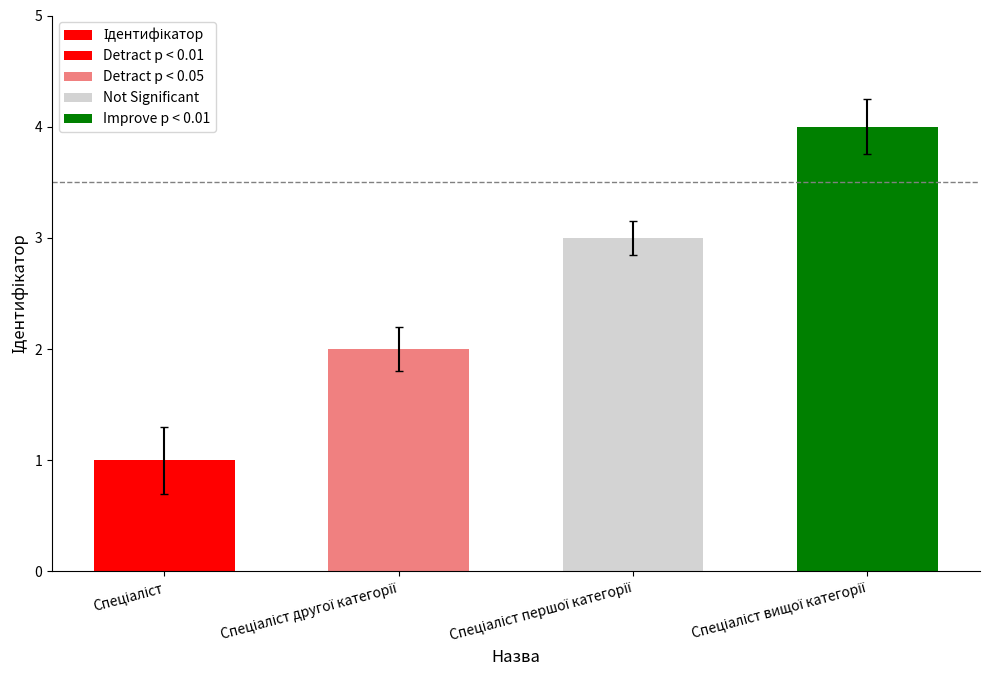

What is the sum of all values?

10